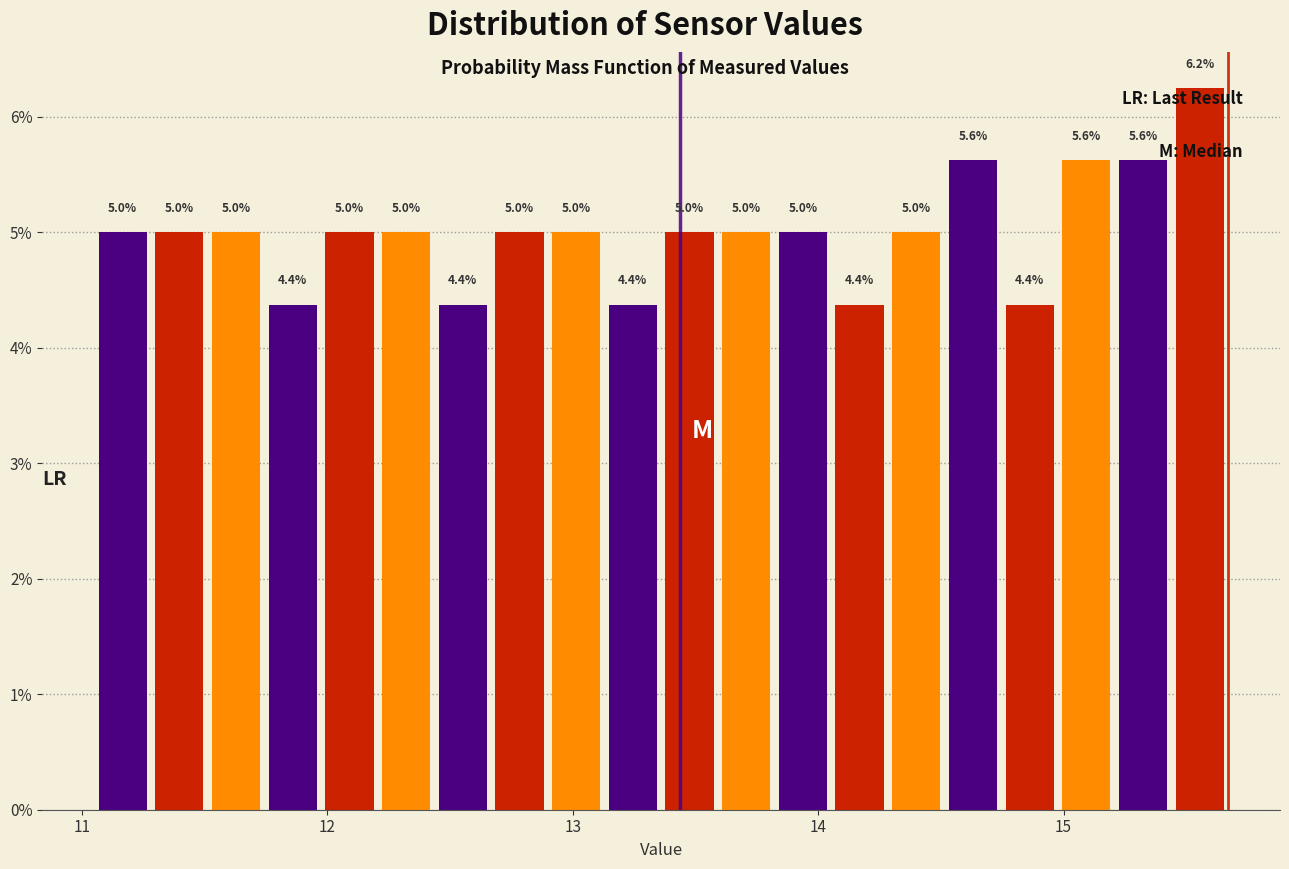

Read against the x-axis, roughly where is the centre of the tallest bar?

15.6